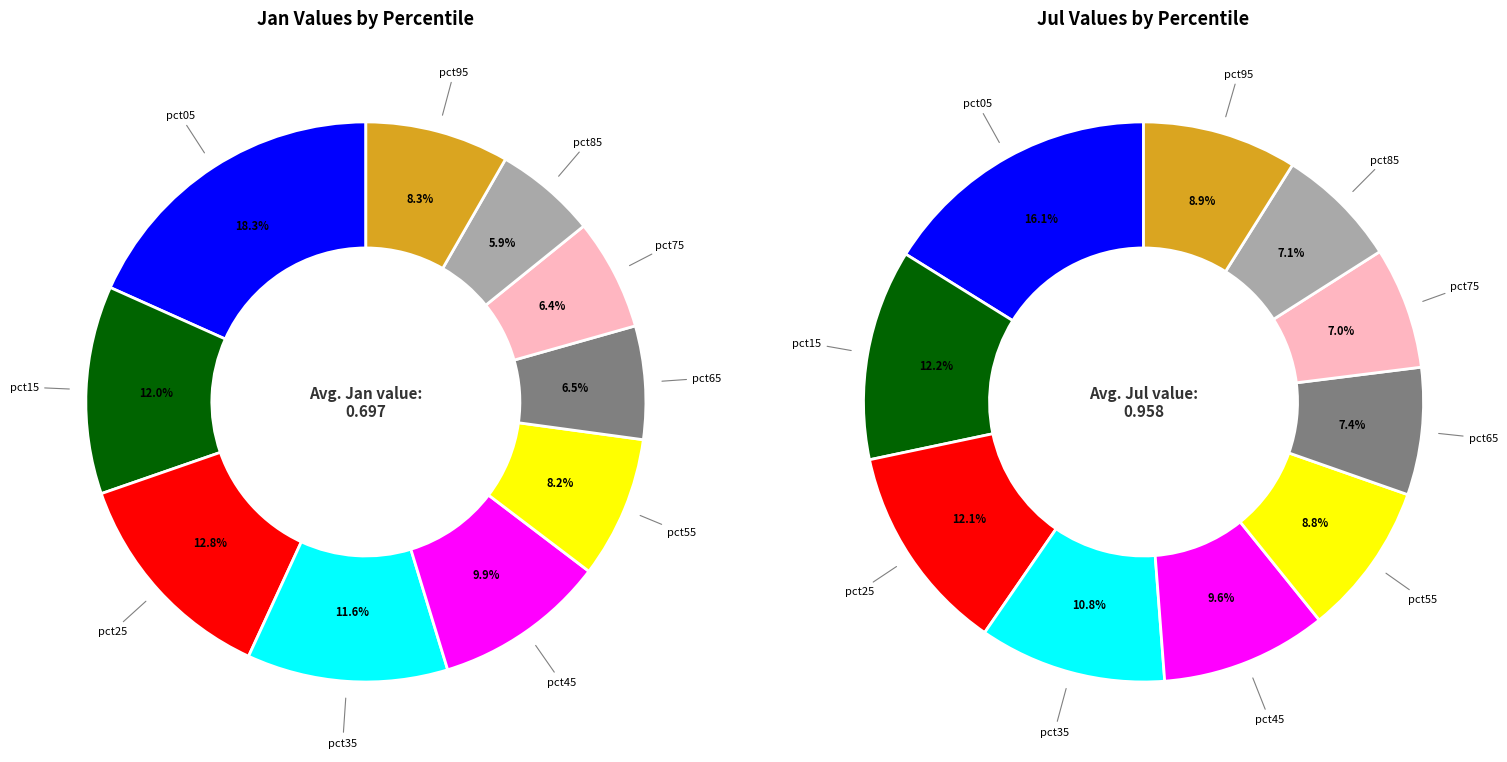

What percentage is NOT represented by pct65?

93.5%